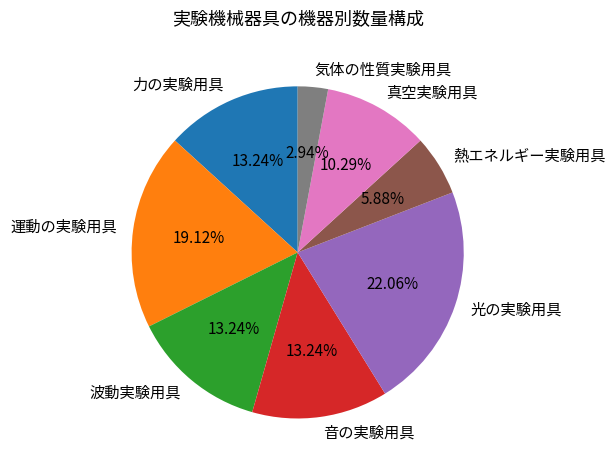

To the nearest percent, what is the difference between the largest and smallest slice percentages?

19%